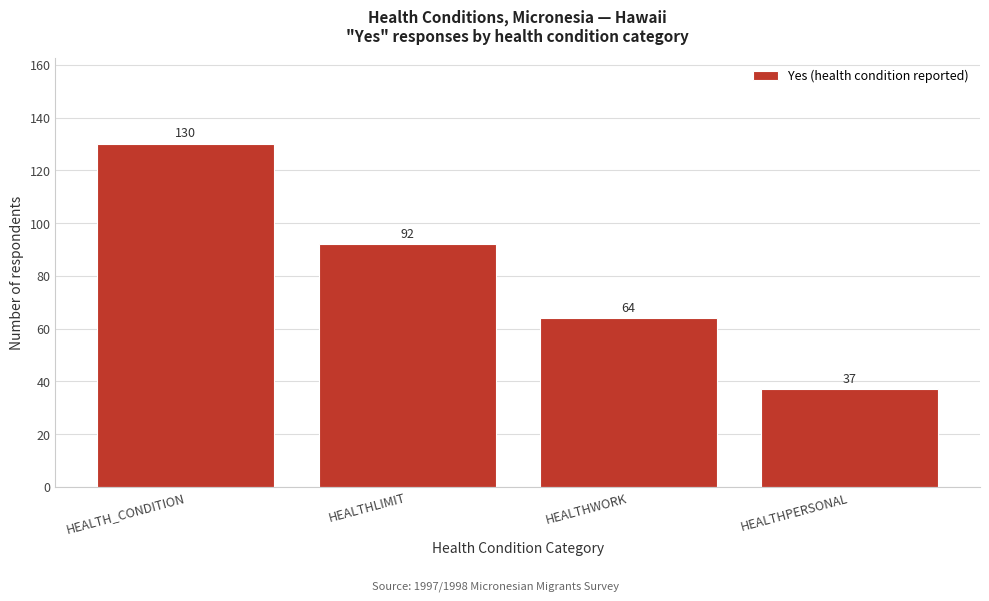

Reading left to right, extract all data points from this chart.

130	92	64	37